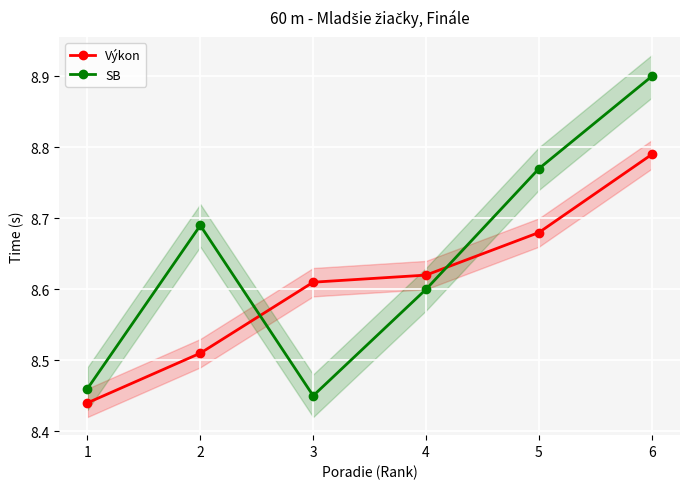

Which series changed the most between 1 and 2?

SB